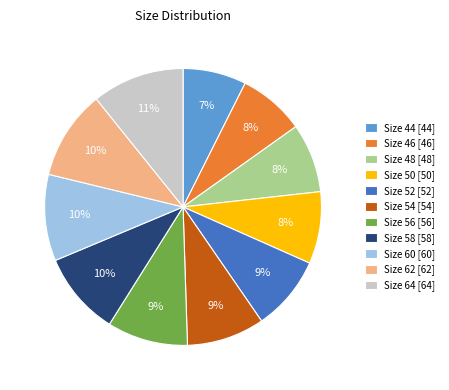

To the nearest percent, what is the average slice percentage?

9%